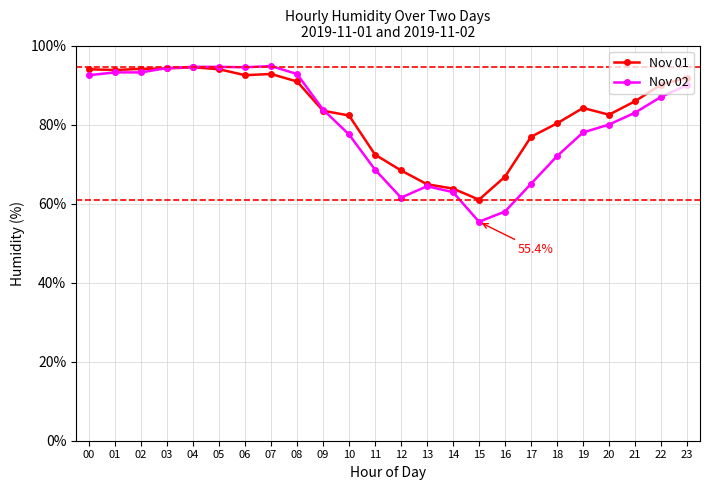

Which category has the lowest value in the Nov 01 series?

15